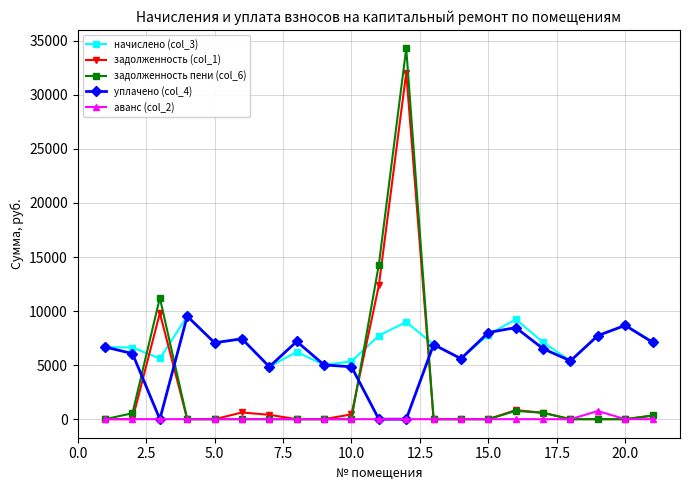

True or false: начислено (col_3) has more than 2 points higher than both neighbors.

True